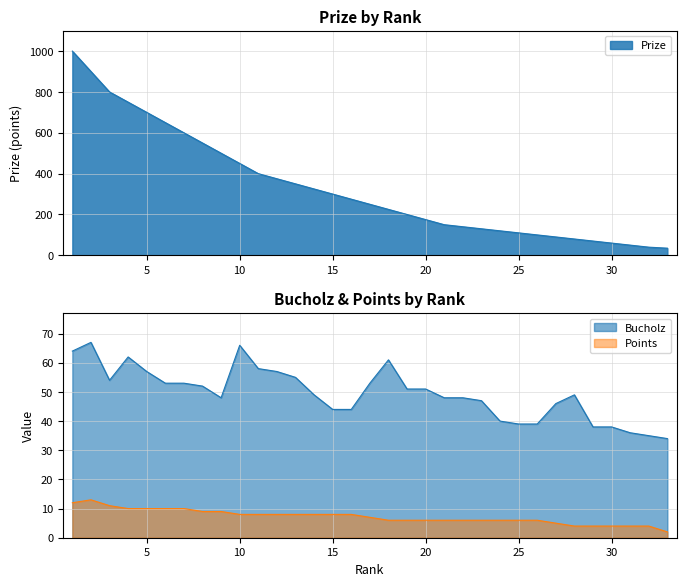

Rank the categories by Points value from lowest to highest.

33, 28, 29, 30, 31, 32, 27, 18, 19, 20, 21, 22, 23, 24, 25, 26, 17, 10, 11, 12, 13, 14, 15, 16, 8, 9, 4, 5, 6, 7, 3, 1, 2